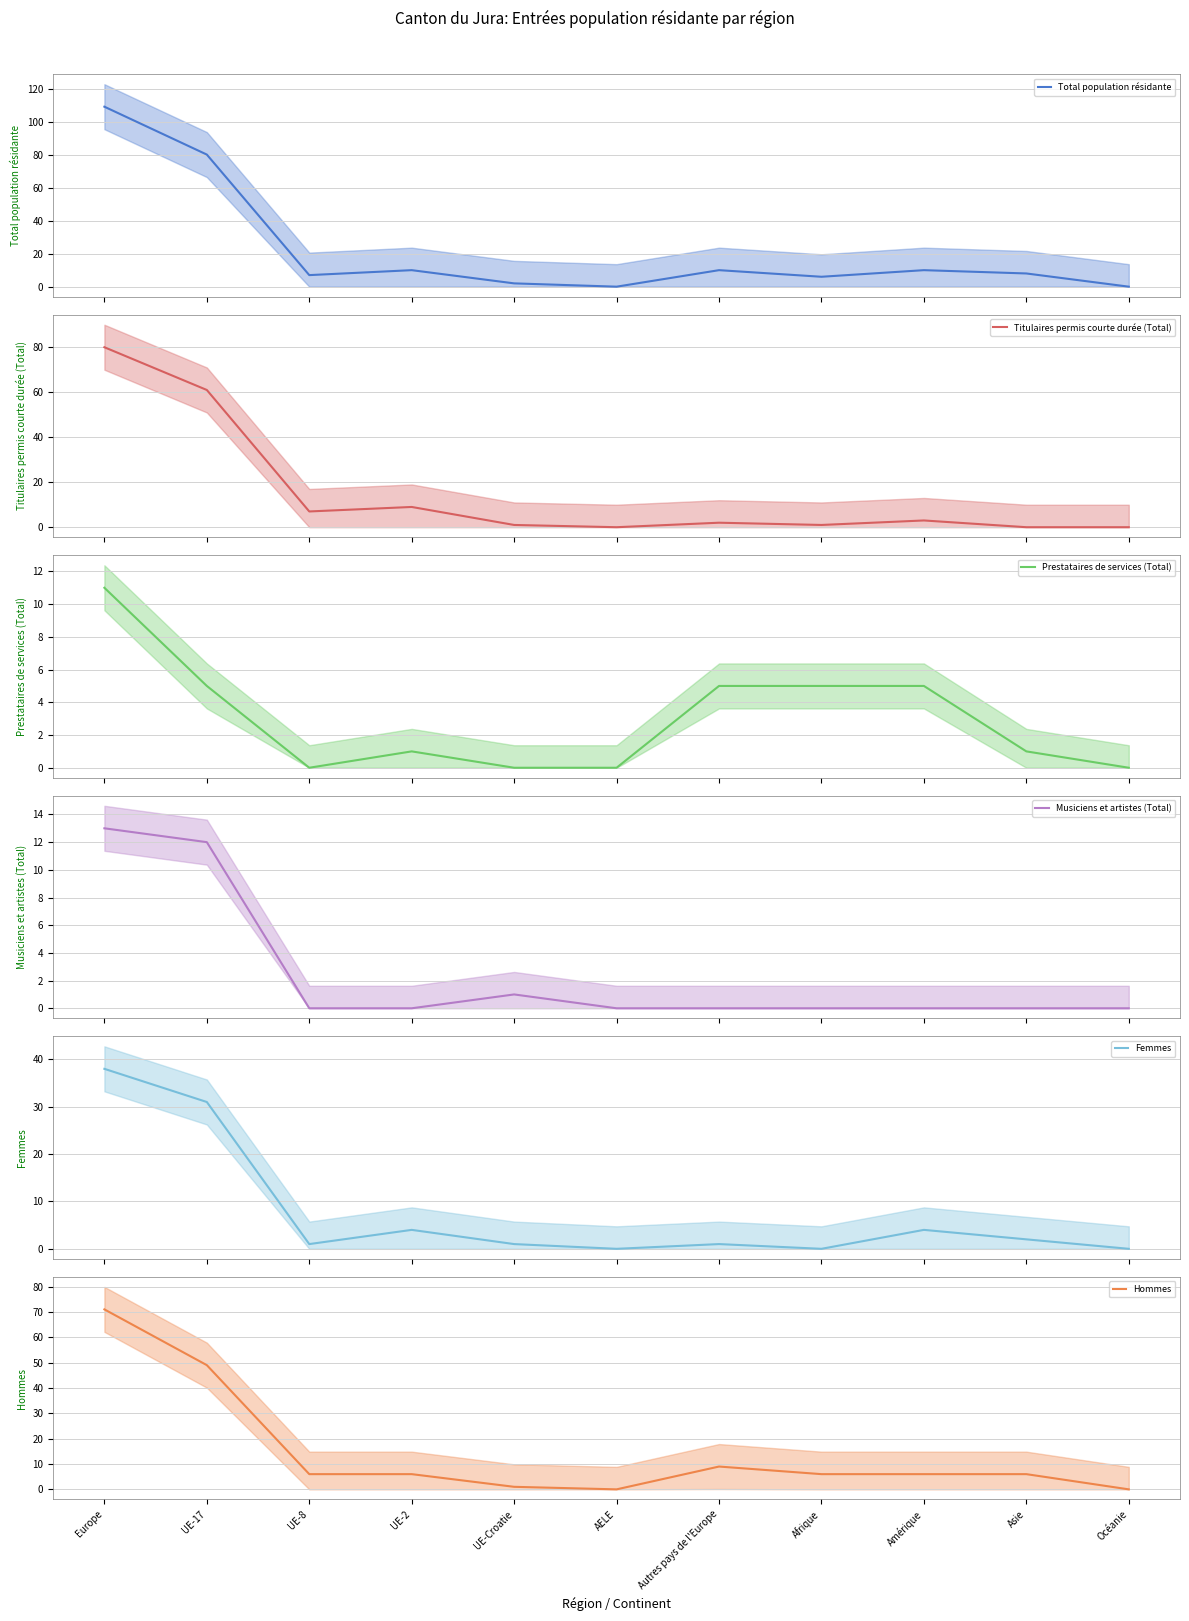

Is it true that Musiciens et artistes (Total) equals 0 at Asie?

True